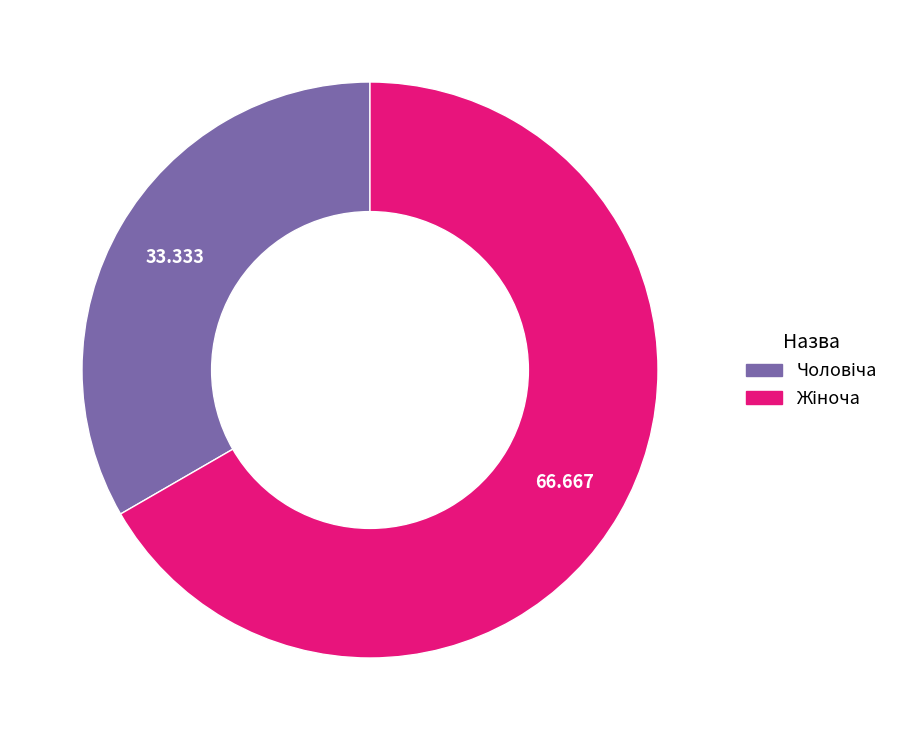

Rank the categories by value from lowest to highest.

Чоловіча, Жіноча